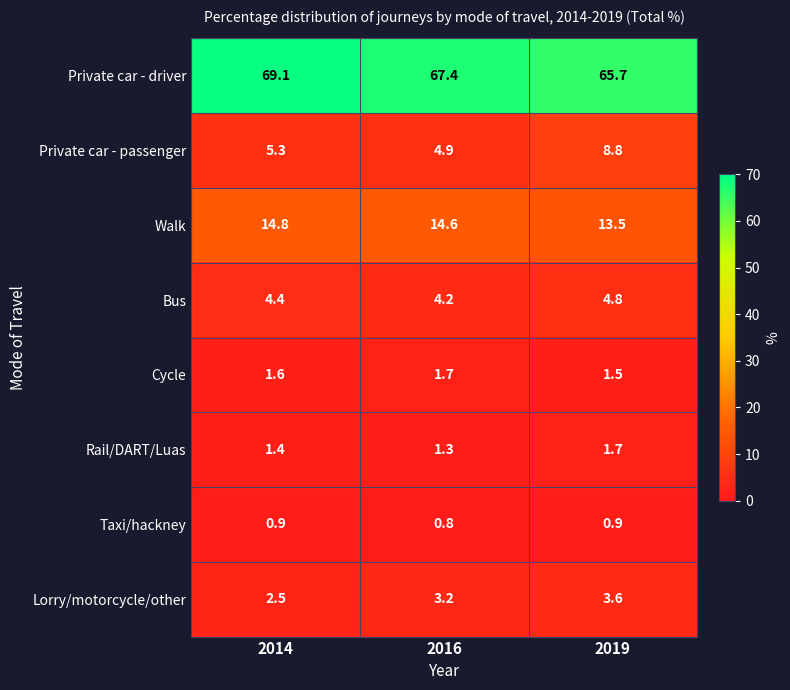

Which series changed the most between 2016 and 2019?

Private car - passenger